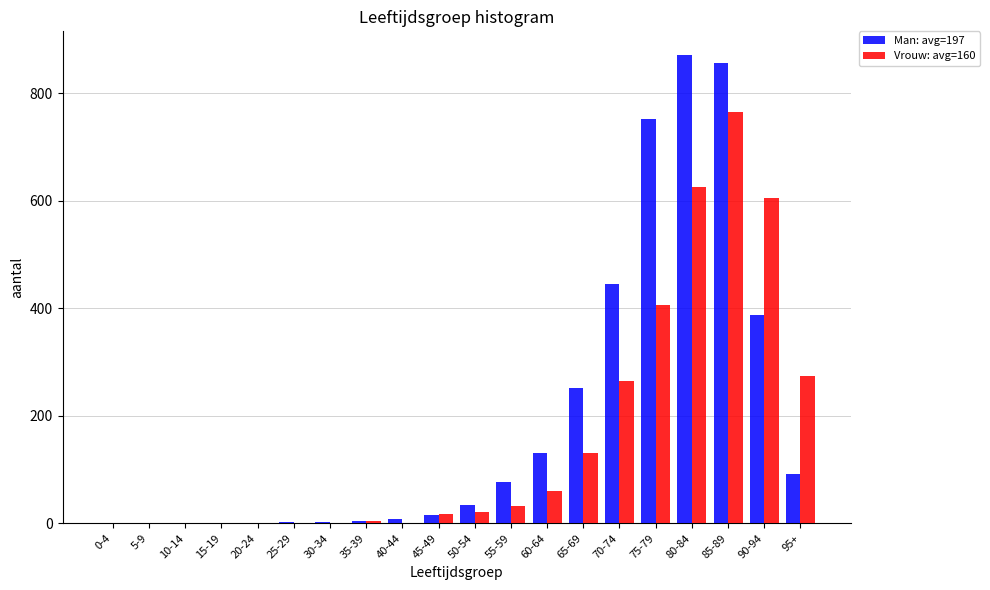

What is the sum of all Man: avg=197 values?

3933